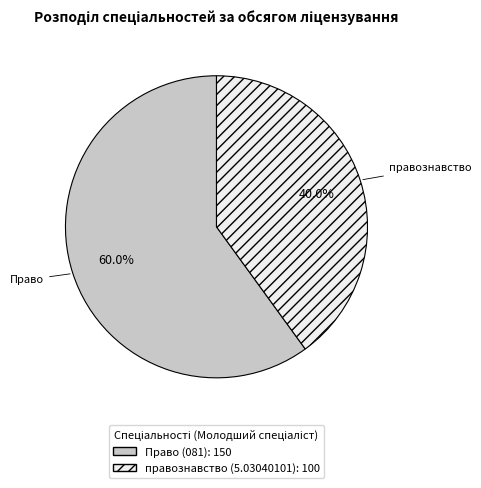

Which category has the biggest portion of the pie?

Право